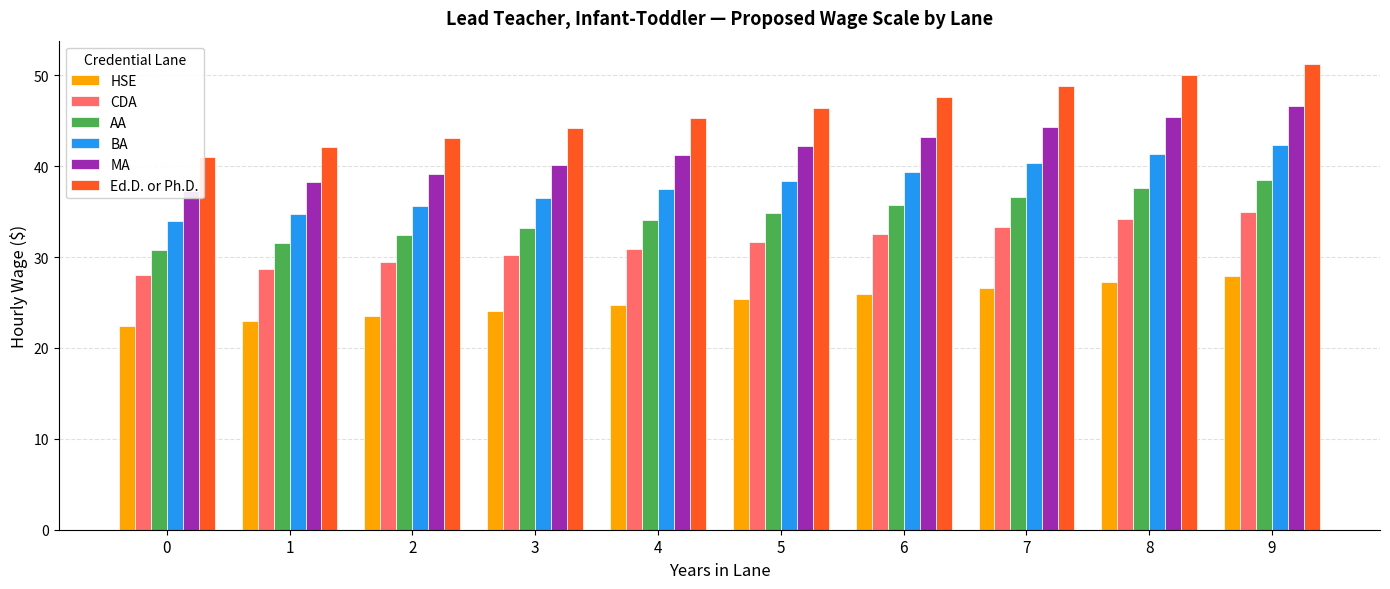

Reading left to right, what are all the values shown in this chart?

HSE: 22.4	23.0	23.5	24.1	24.7	25.3	26.0	26.6	27.3	28.0
CDA: 28.0	28.7	29.4	30.2	30.9	31.7	32.5	33.3	34.2	35.0
AA: 30.8	31.6	32.4	33.2	34.0	34.9	35.8	36.7	37.6	38.5
BA: 33.9	34.8	35.6	36.5	37.4	38.4	39.3	40.3	41.3	42.4
MA: 37.3	38.2	39.2	40.2	41.2	42.2	43.3	44.3	45.5	46.6
Ed.D. or Ph.D.: 41.0	42.1	43.1	44.2	45.3	46.4	47.6	48.8	50.0	51.3